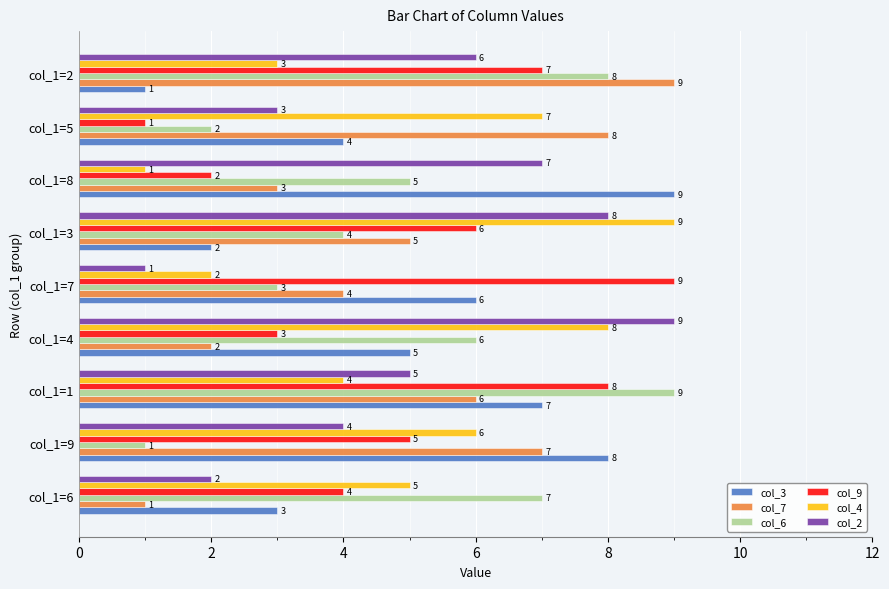

What is the sum of all col_4 values?

45